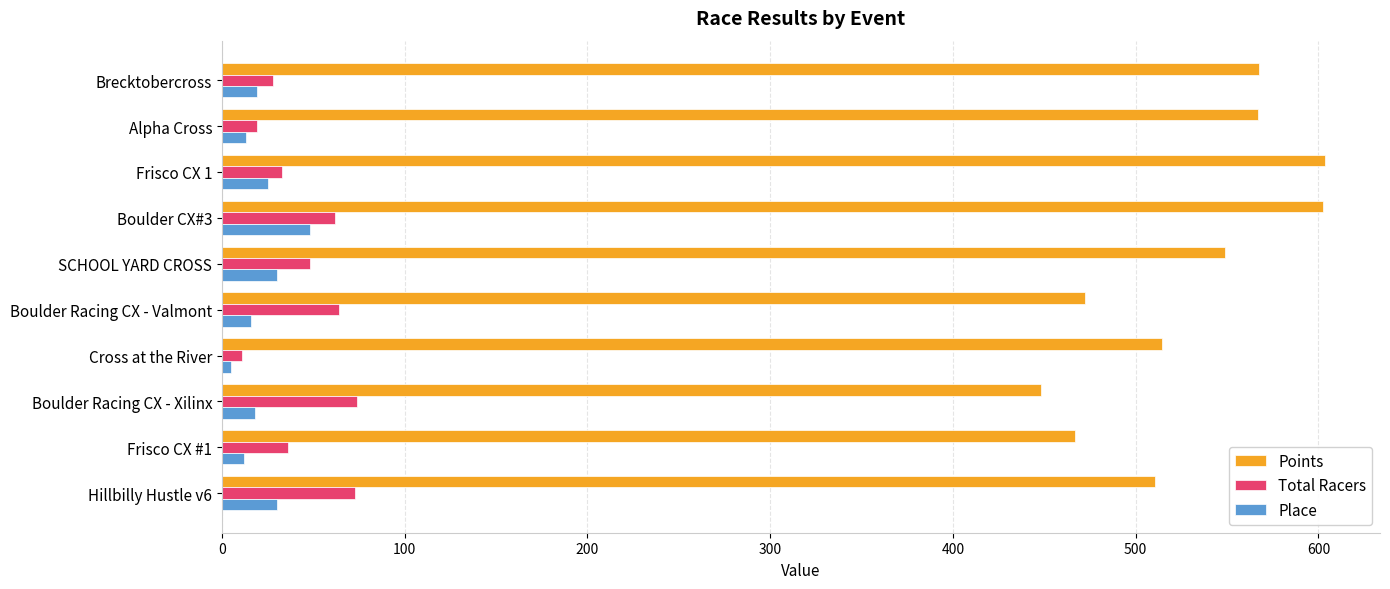

What is the sum of all Total Racers values?

448.0